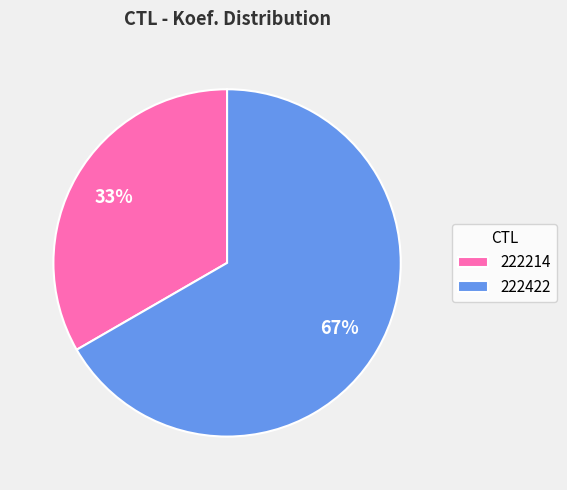

What percentage is the 222422 slice, to the nearest percent?

67%